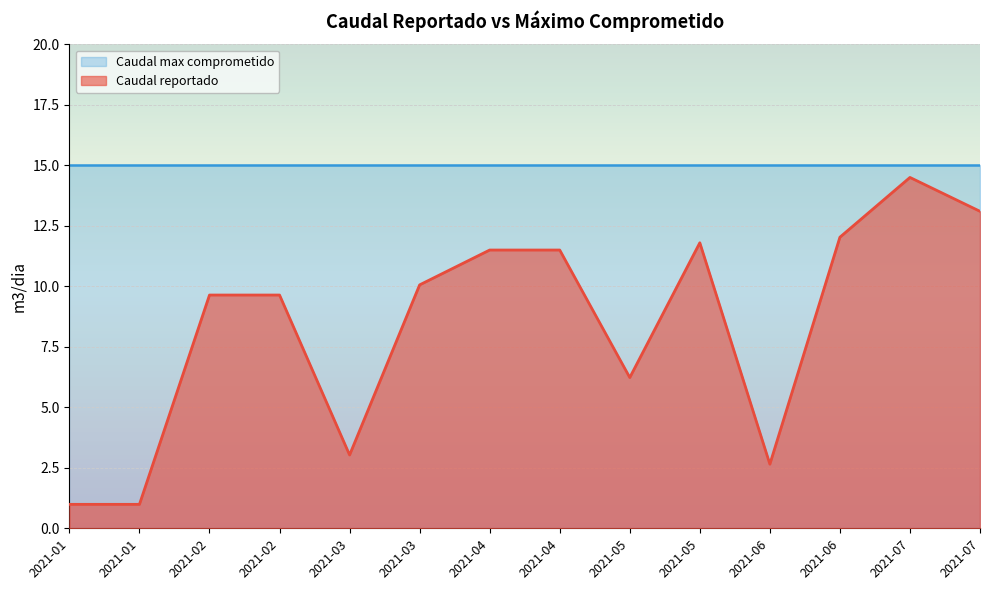

Rank the categories by value from lowest to highest.

2021-01, 2021-01, 2021-06, 2021-03, 2021-05, 2021-02, 2021-02, 2021-03, 2021-04, 2021-04, 2021-05, 2021-06, 2021-07, 2021-07